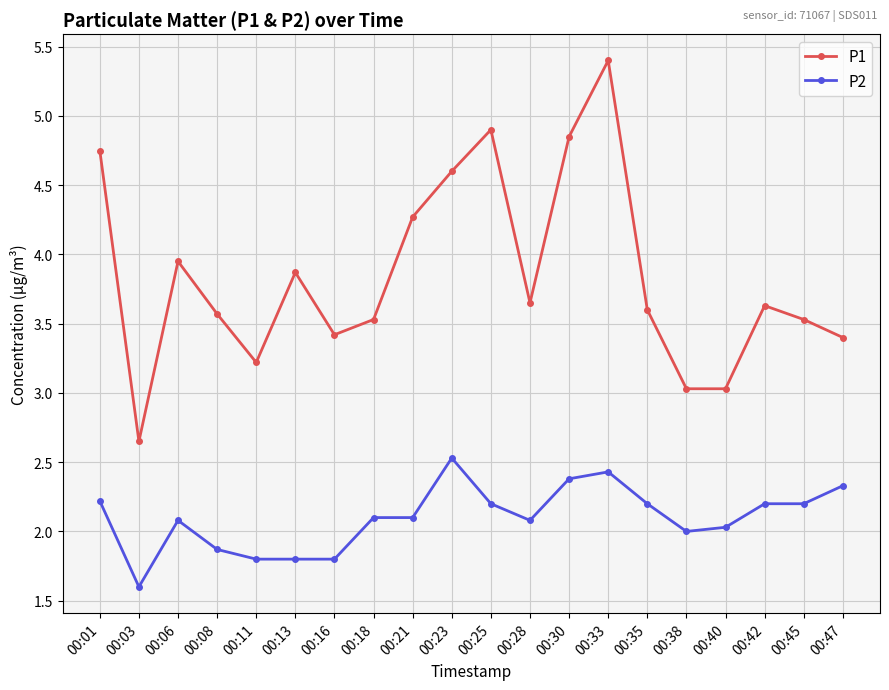

True or false: P1 and P2 intersect in this chart.

False